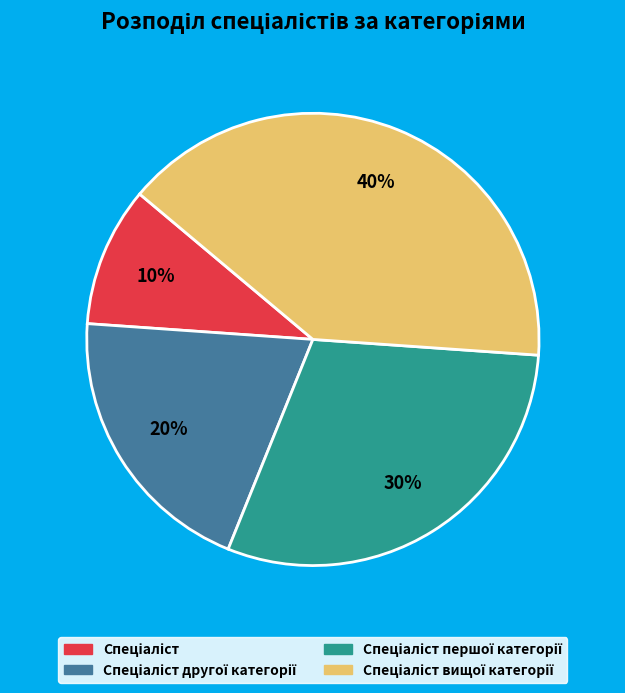

Is there a majority slice in this chart?

No